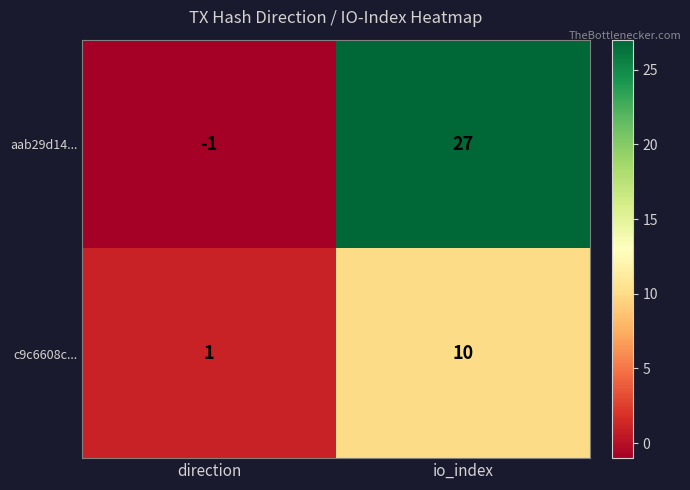

At which category does the chart reach its peak across all series?

io_index